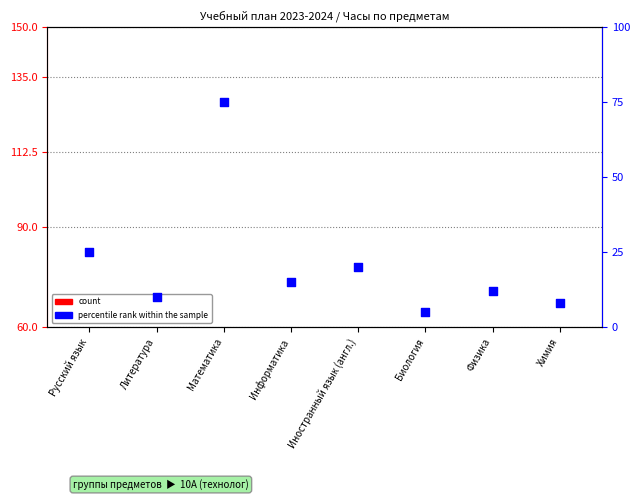

Which series has the widest spread of Y values?

percentile rank within the sample